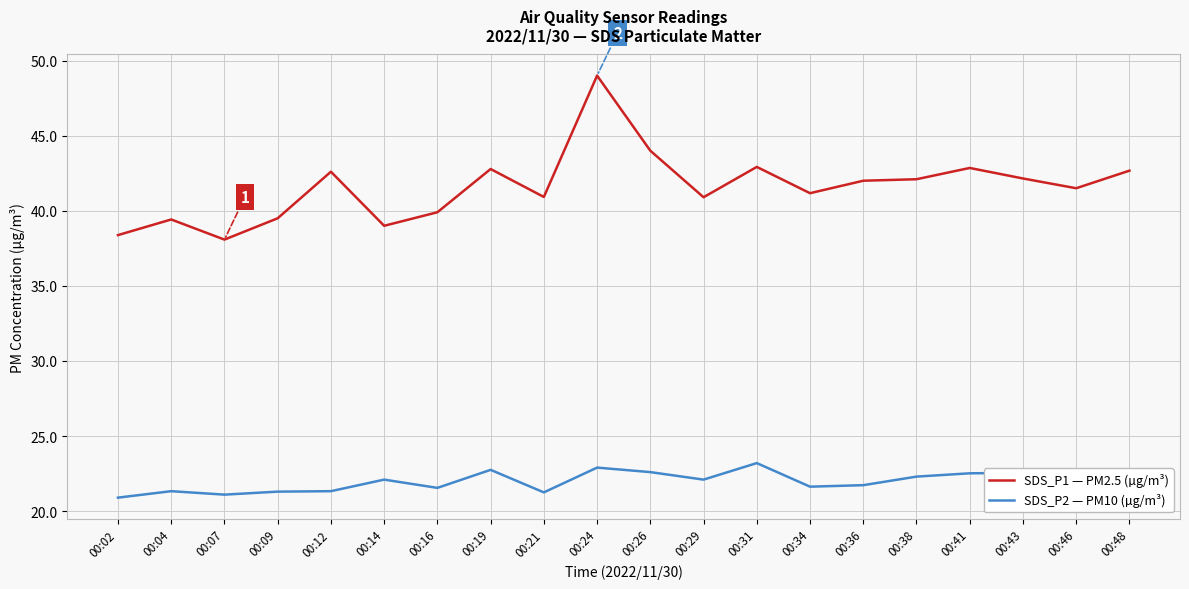

Read the SDS_P2 — PM10 (µg/m³) value at 00:02.

20.9